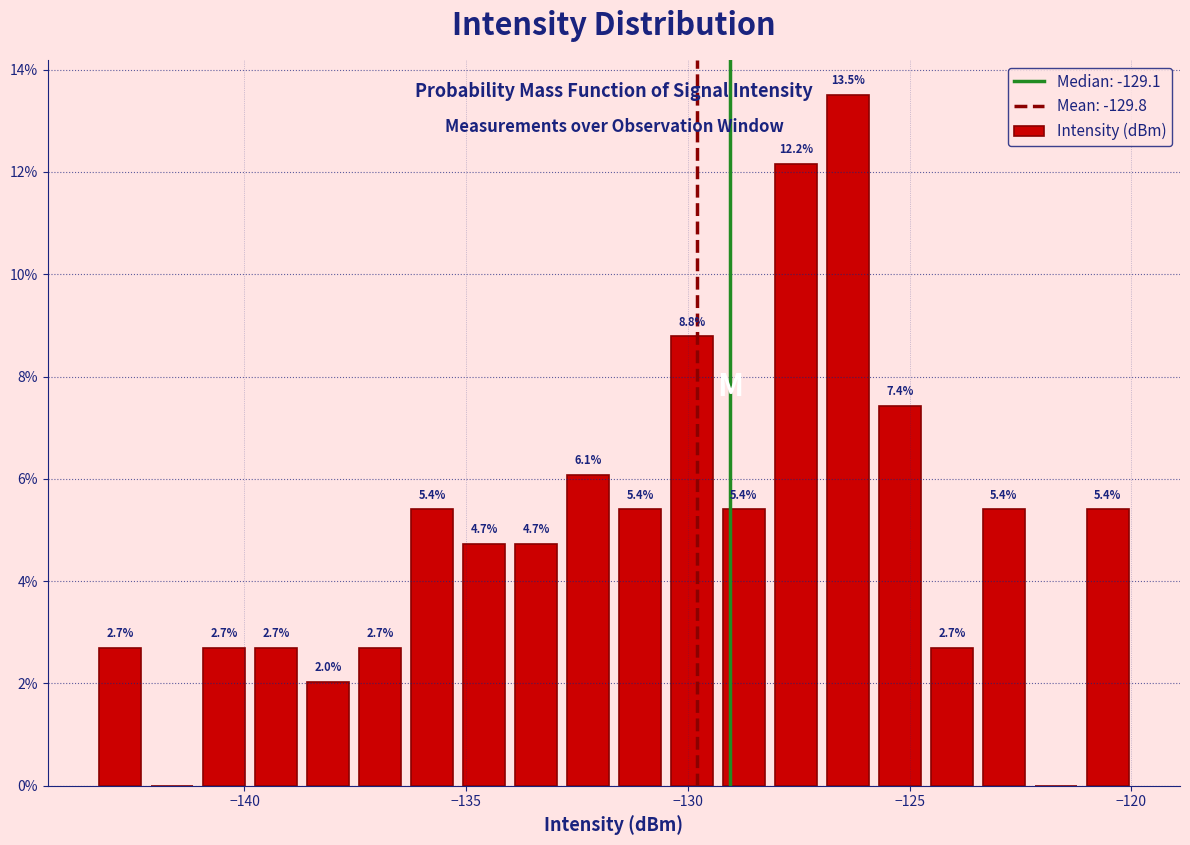

Read against the x-axis, roughly where is the centre of the tallest bar?

-126.5